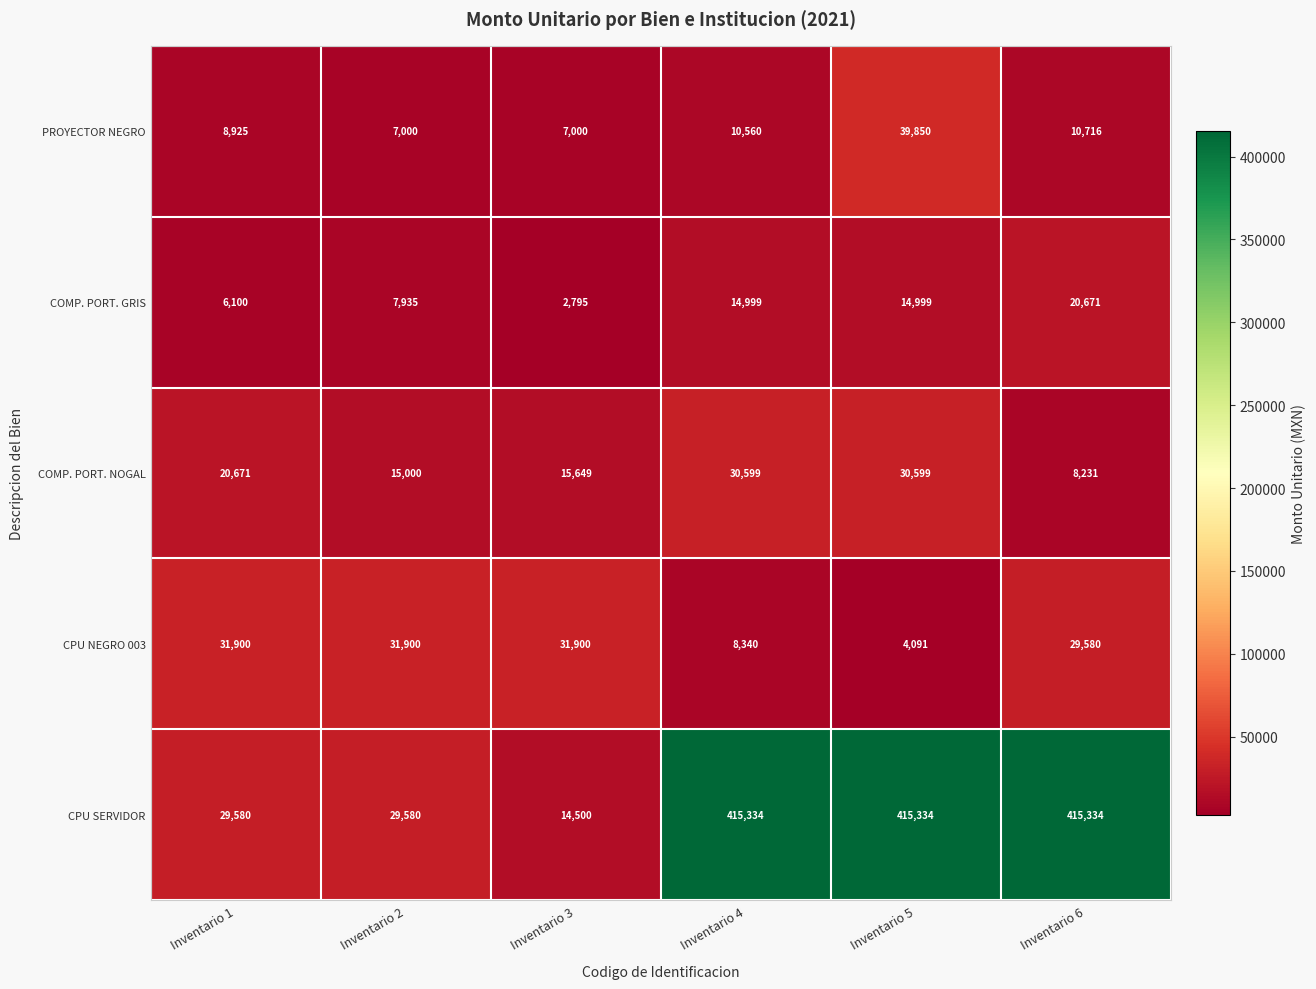

What is the difference between the highest and lowest values at Inventario 5?

411243